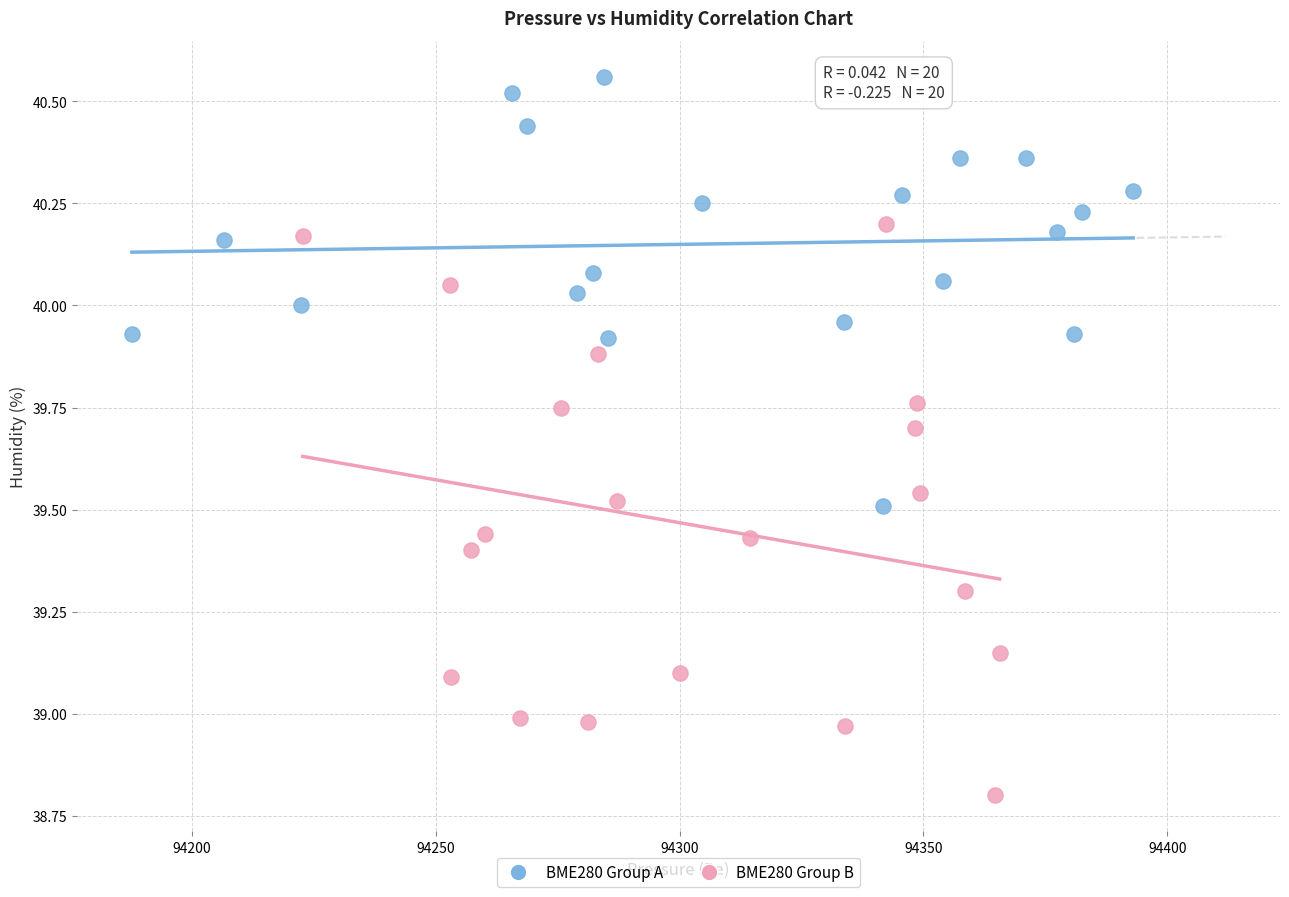

Which series has the largest Y range (max minus min)?

BME280 Group B